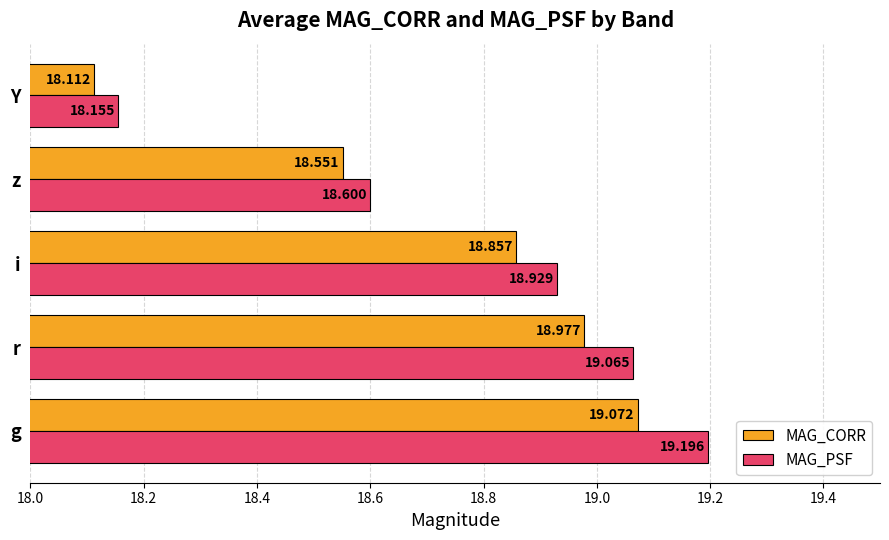

Rank the categories by MAG_CORR value from highest to lowest.

g, r, i, z, Y